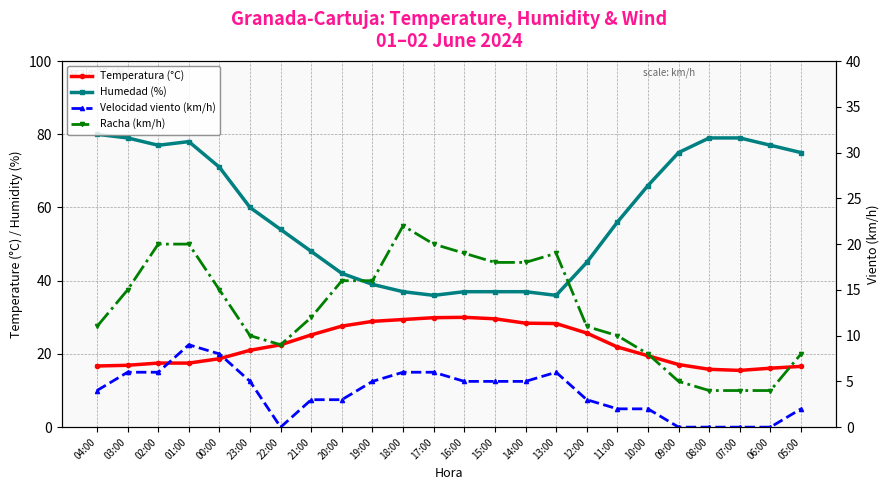

What is the label of the 7th point from the left?

22:00